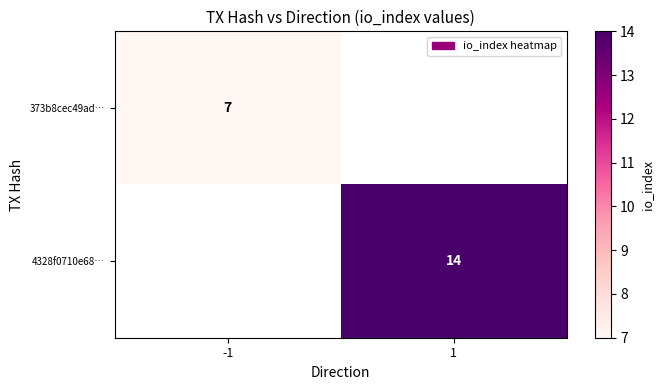

Is it true that 373b8cec49ad… equals 3 at -1?

False